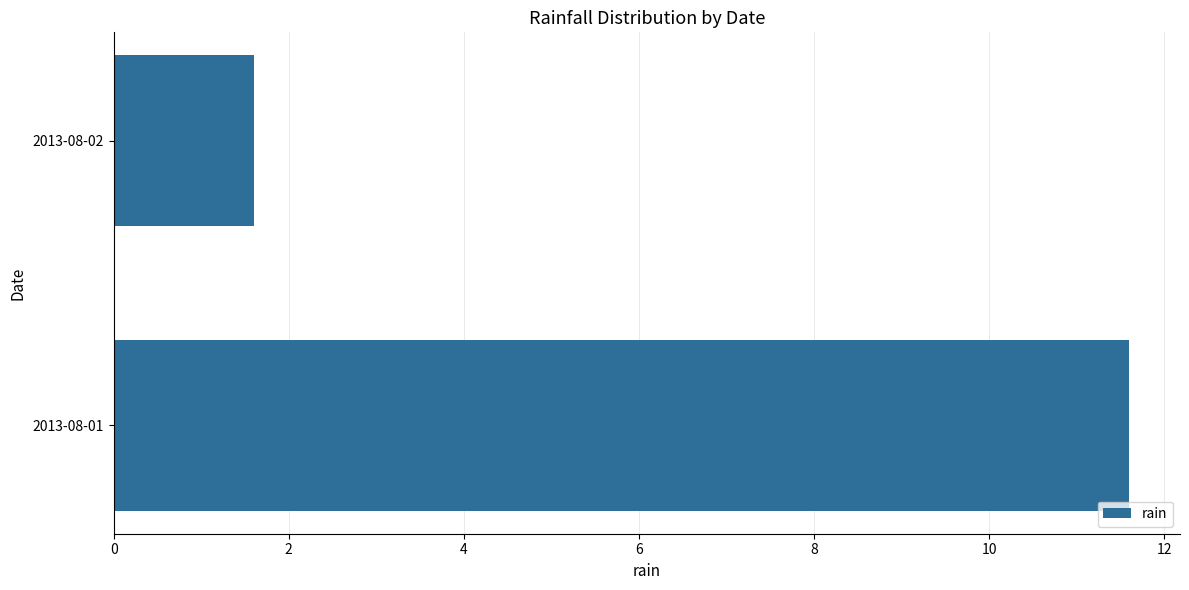

How many values are below 11?

1